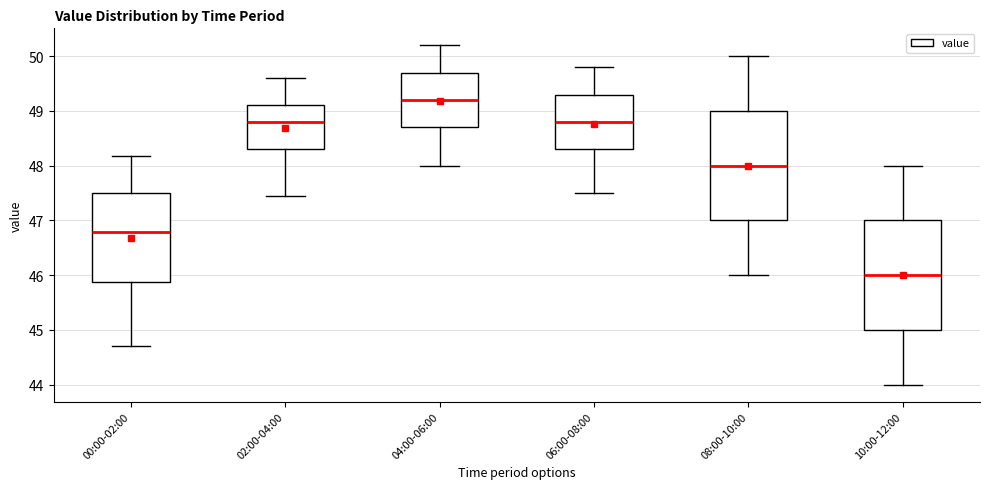

Reading left to right, transcribe this box plot: for each box, give where its median line is, the range the box spans, and where its two whiskers end, as read against the y-axis. The values are not printed on the chart, so give them approximately, as read against the axis.

00:00-02:00: median 46.8, box 45.9 to 47.5, whiskers 44.7 to 48.2
02:00-04:00: median 48.8, box 48.3 to 49.1, whiskers 47.5 to 49.6
04:00-06:00: median 49.2, box 48.7 to 49.7, whiskers 48.0 to 50.2
06:00-08:00: median 48.8, box 48.3 to 49.3, whiskers 47.5 to 49.8
08:00-10:00: median 48.0, box 47.0 to 49.0, whiskers 46.0 to 50.0
10:00-12:00: median 46.0, box 45.0 to 47.0, whiskers 44.0 to 48.0